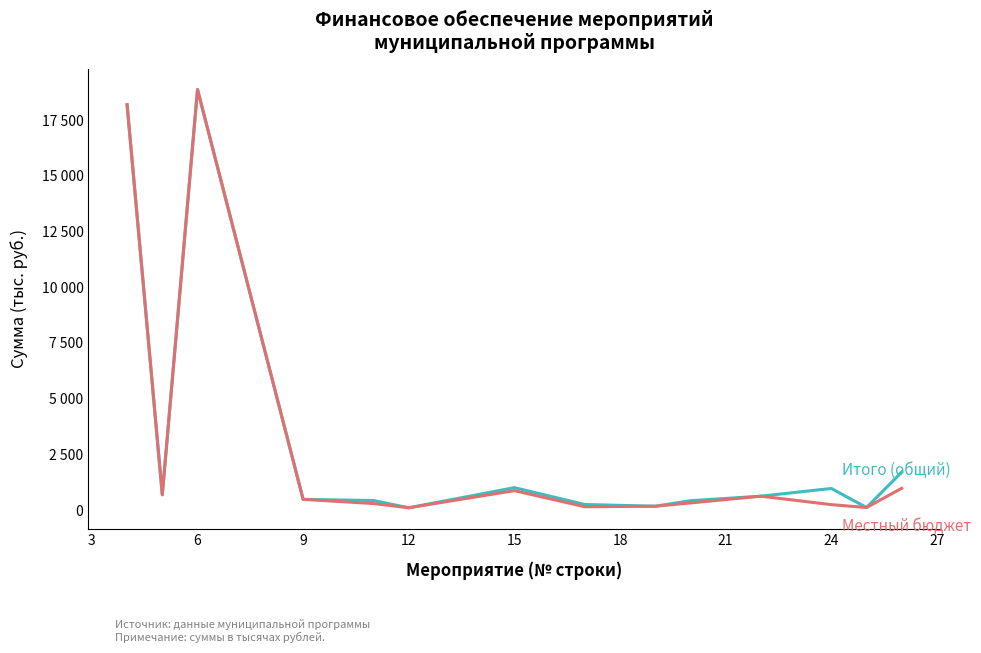

Is this an area chart (filled region under the line)?

No